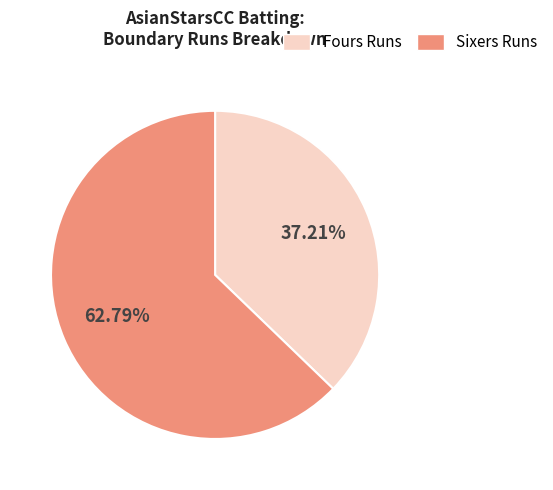

To the nearest percent, what is the difference between the largest and smallest slice percentages?

26%